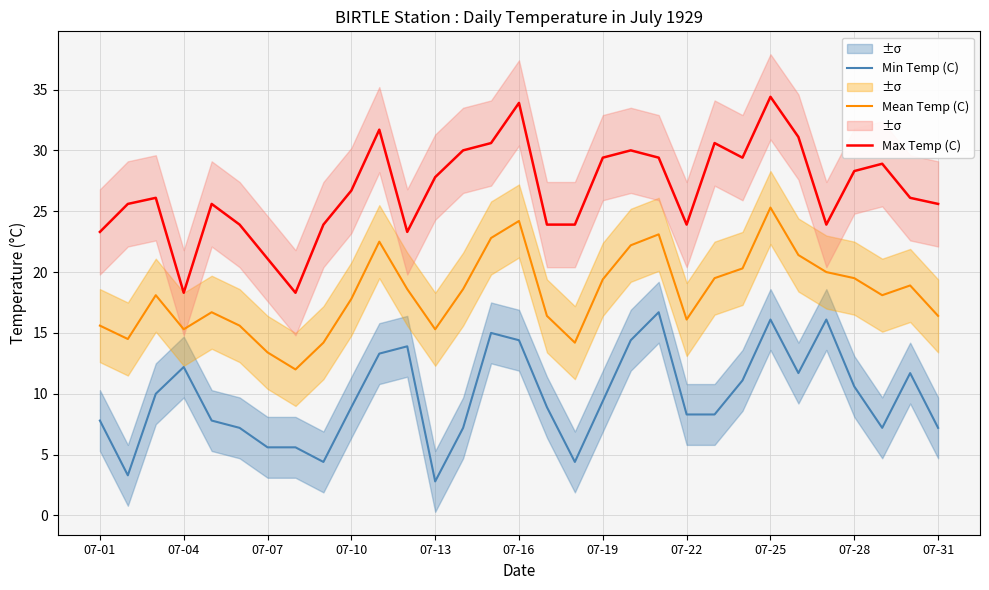

Is the value of Min Temp (C) at 07-31 greater than the value of Max Temp (C) at 07-04?

No